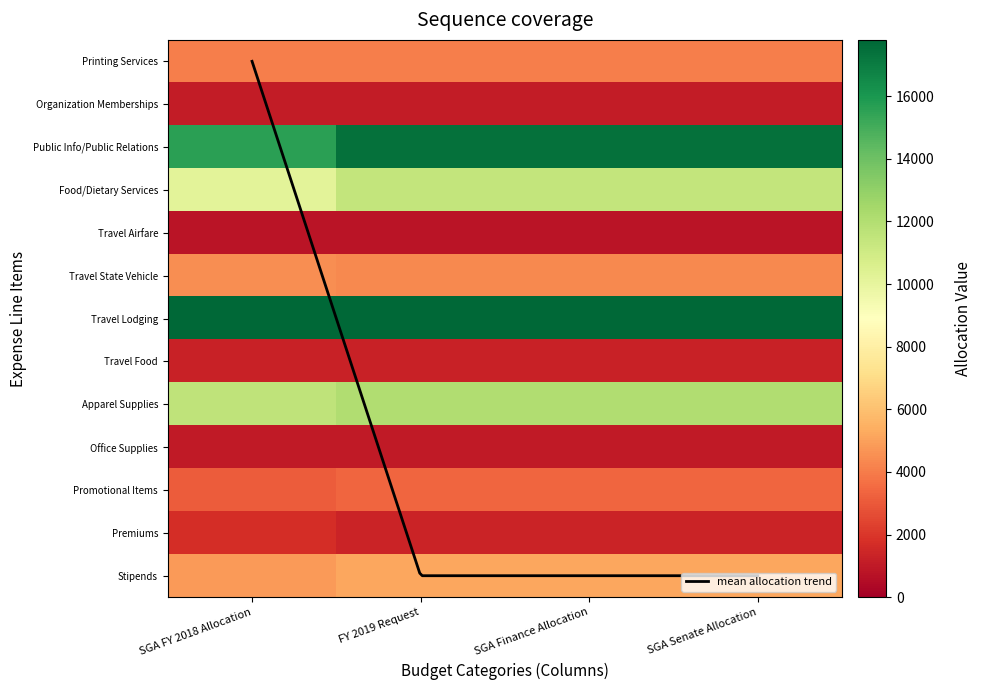

What is the sum of all Printing Services values?

16190